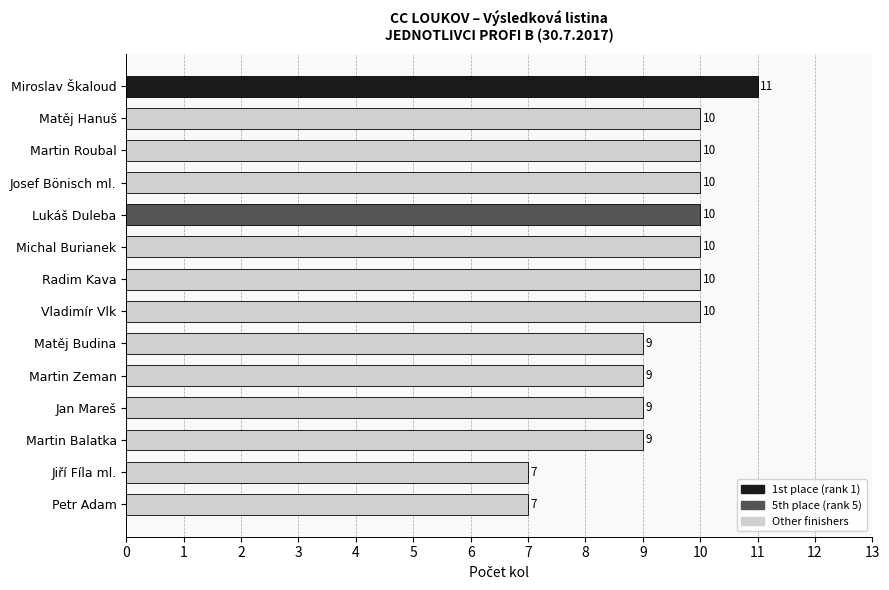

Reading top to bottom, list all the values displayed in this chart.

11	10	10	10	10	10	10	10	9	9	9	9	7	7